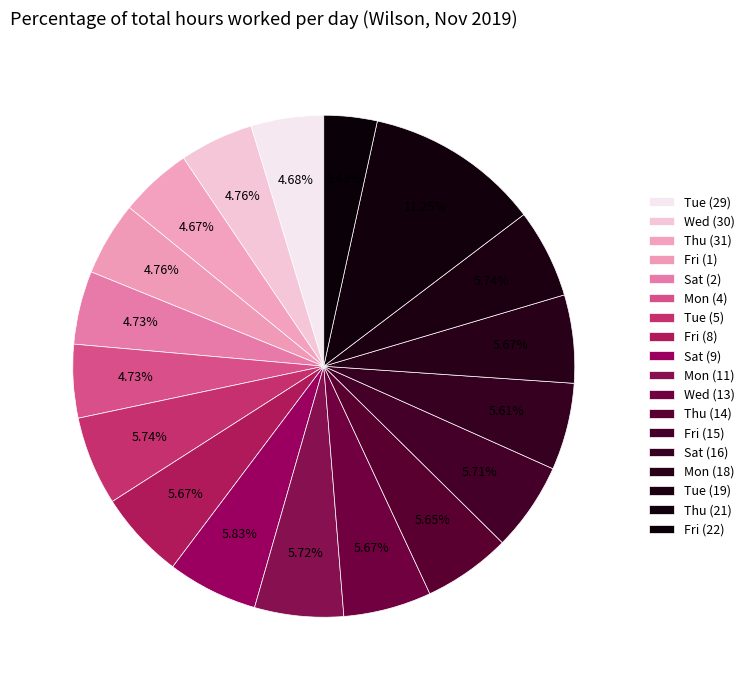

Which category has the biggest portion of the pie?

Thu